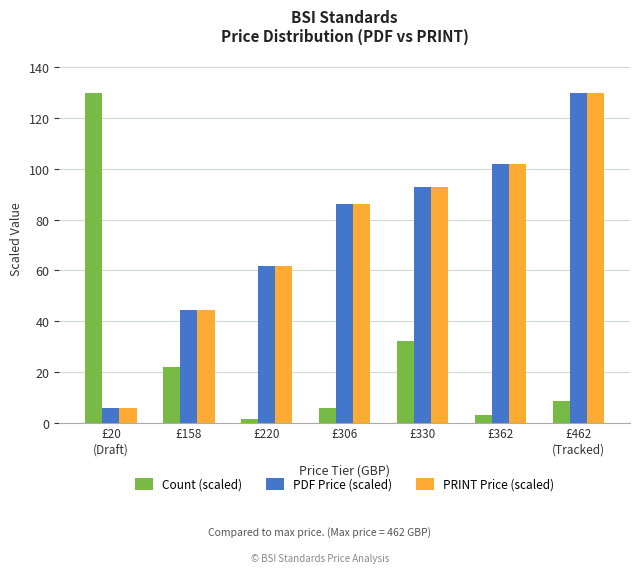

What is the sum of all PRINT Price (scaled) values?

522.8